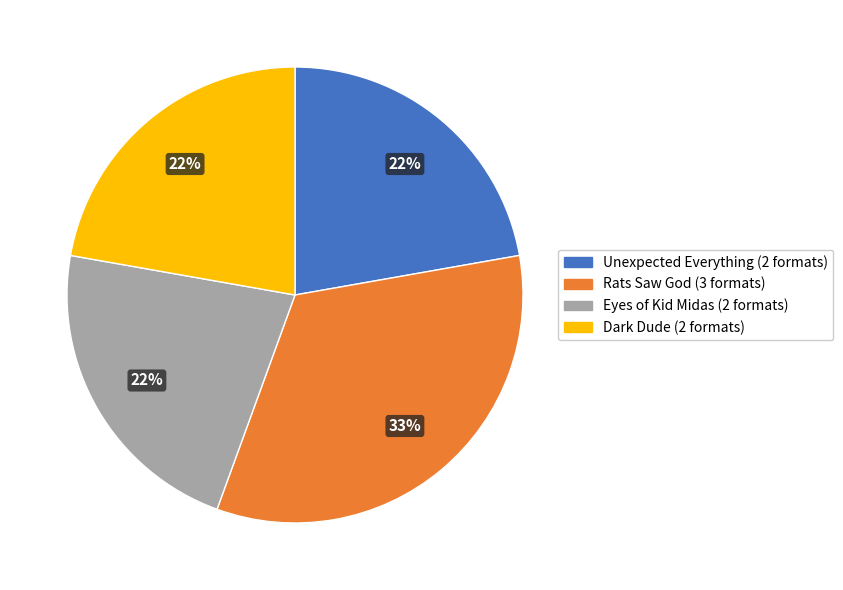

To the nearest percent, what is the average slice percentage?

25%